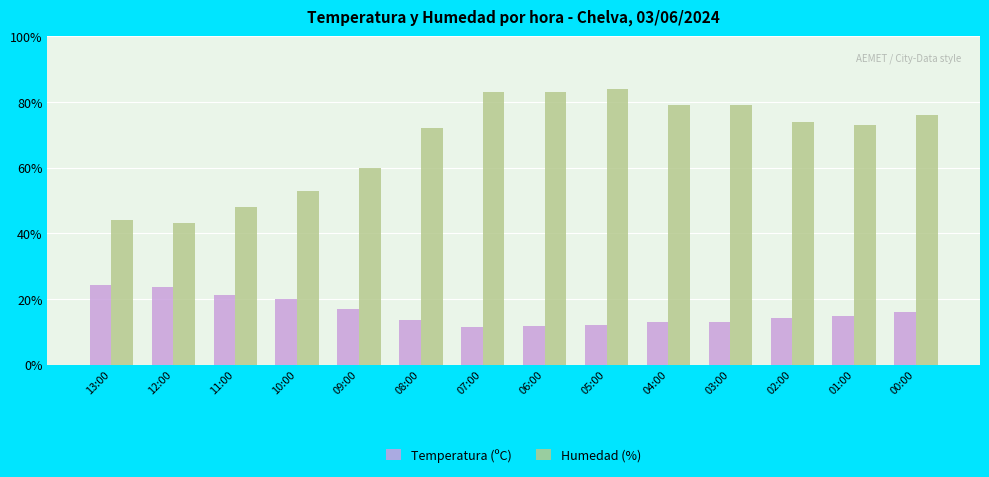

What position from the left is 02:00?

12